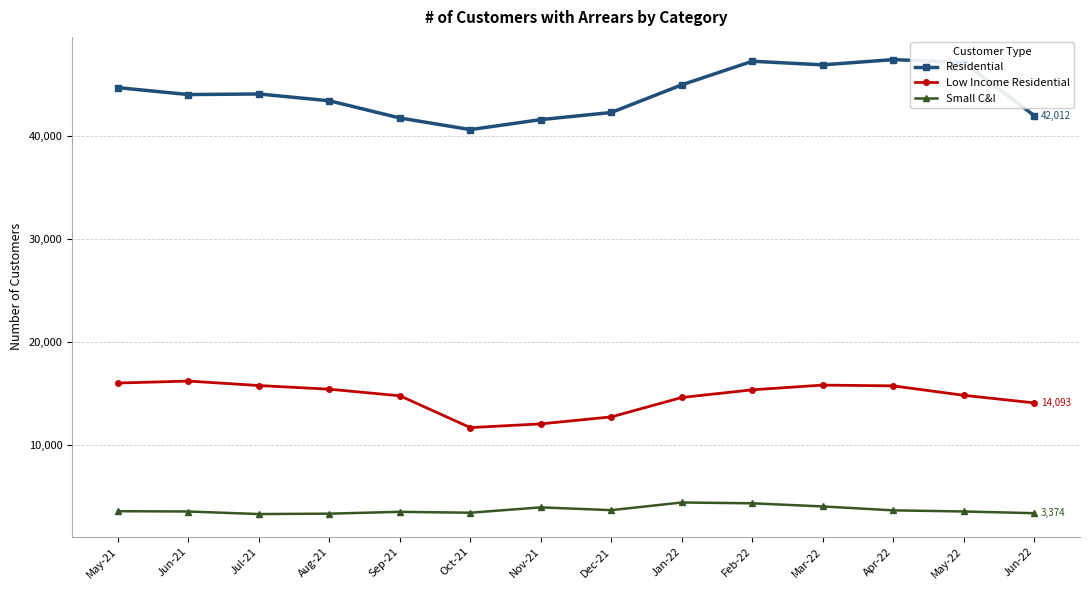

True or false: Small C&I and Low Income Residential intersect in this chart.

False